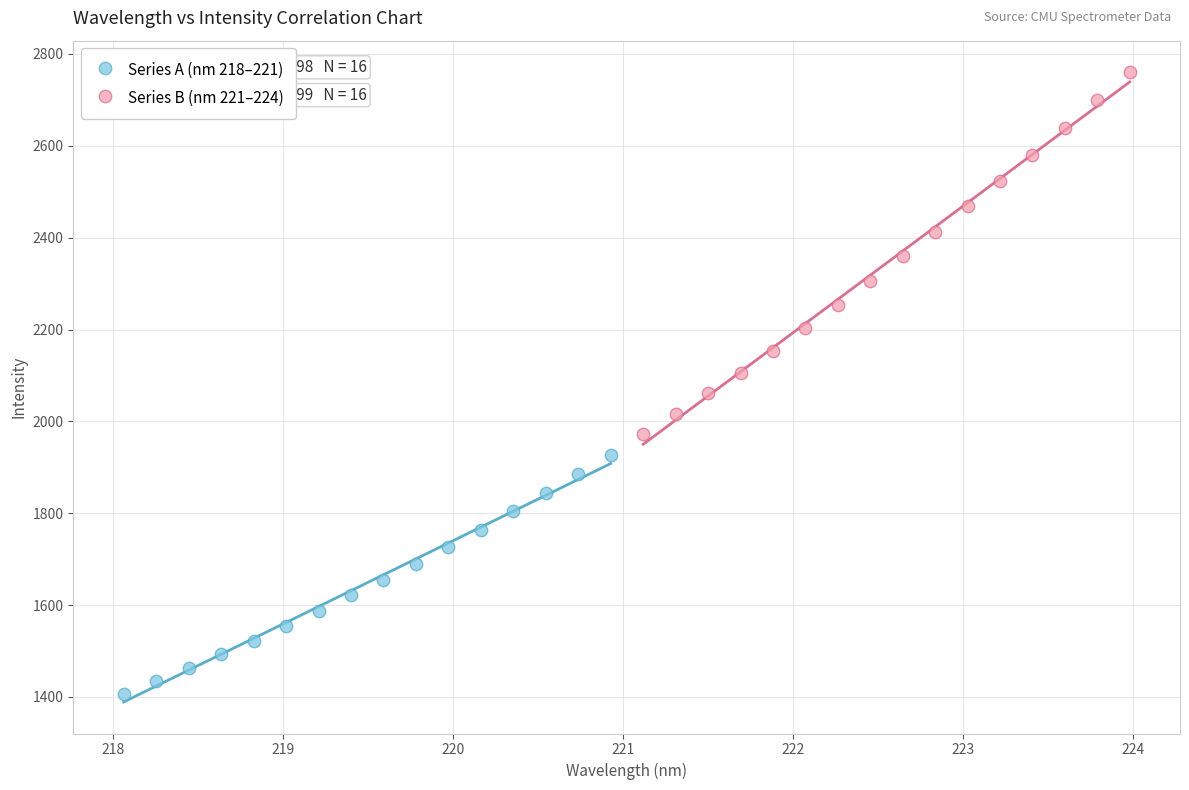

Which series contains the lowest Y value?

Series A (nm 218–221)